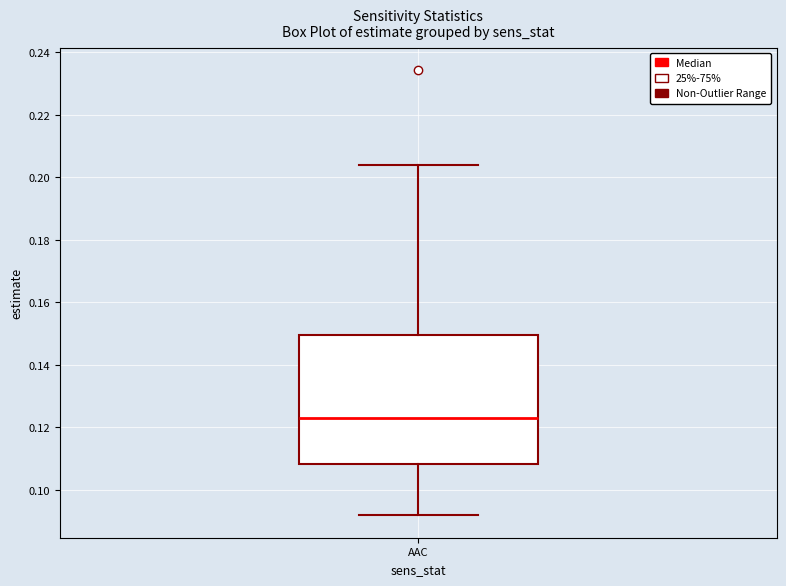

Read this box plot against the y-axis: the position of the median line, the range covered by the box, and the ends of both whiskers. The values are not printed on the chart, so give them approximately, as read against the axis.

median 0.124, box 0.108 to 0.150, whiskers 0.092 to 0.204